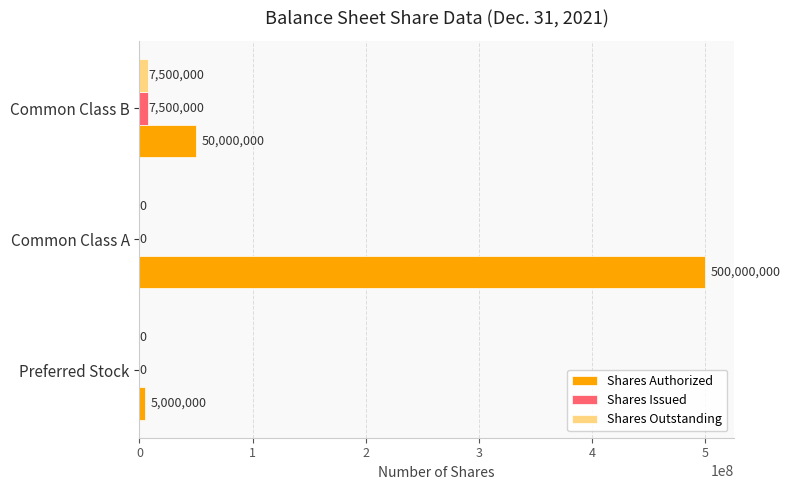

What is the greatest value displayed?

500000000